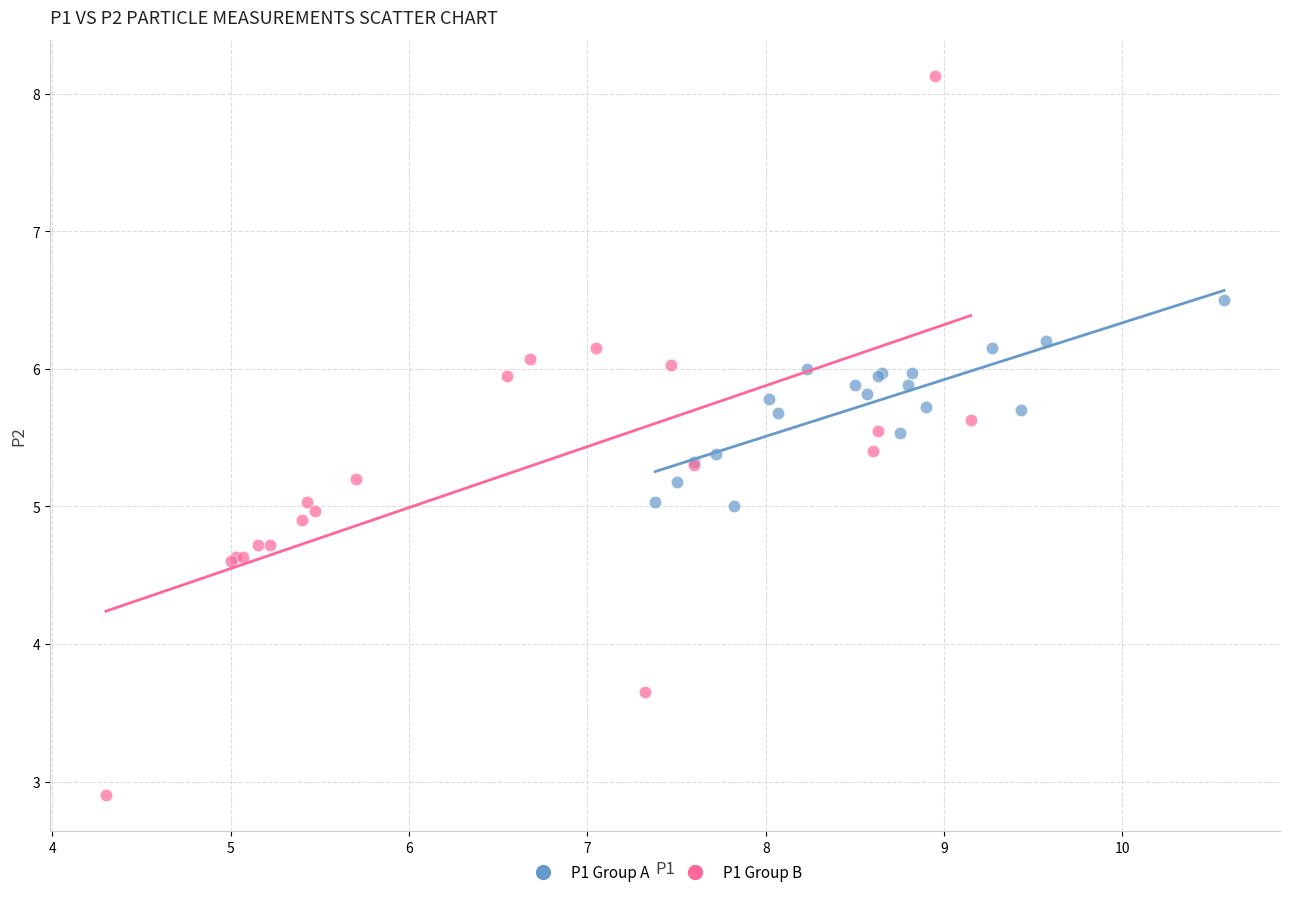

Which series reaches the minimum Y coordinate?

P1 Group B